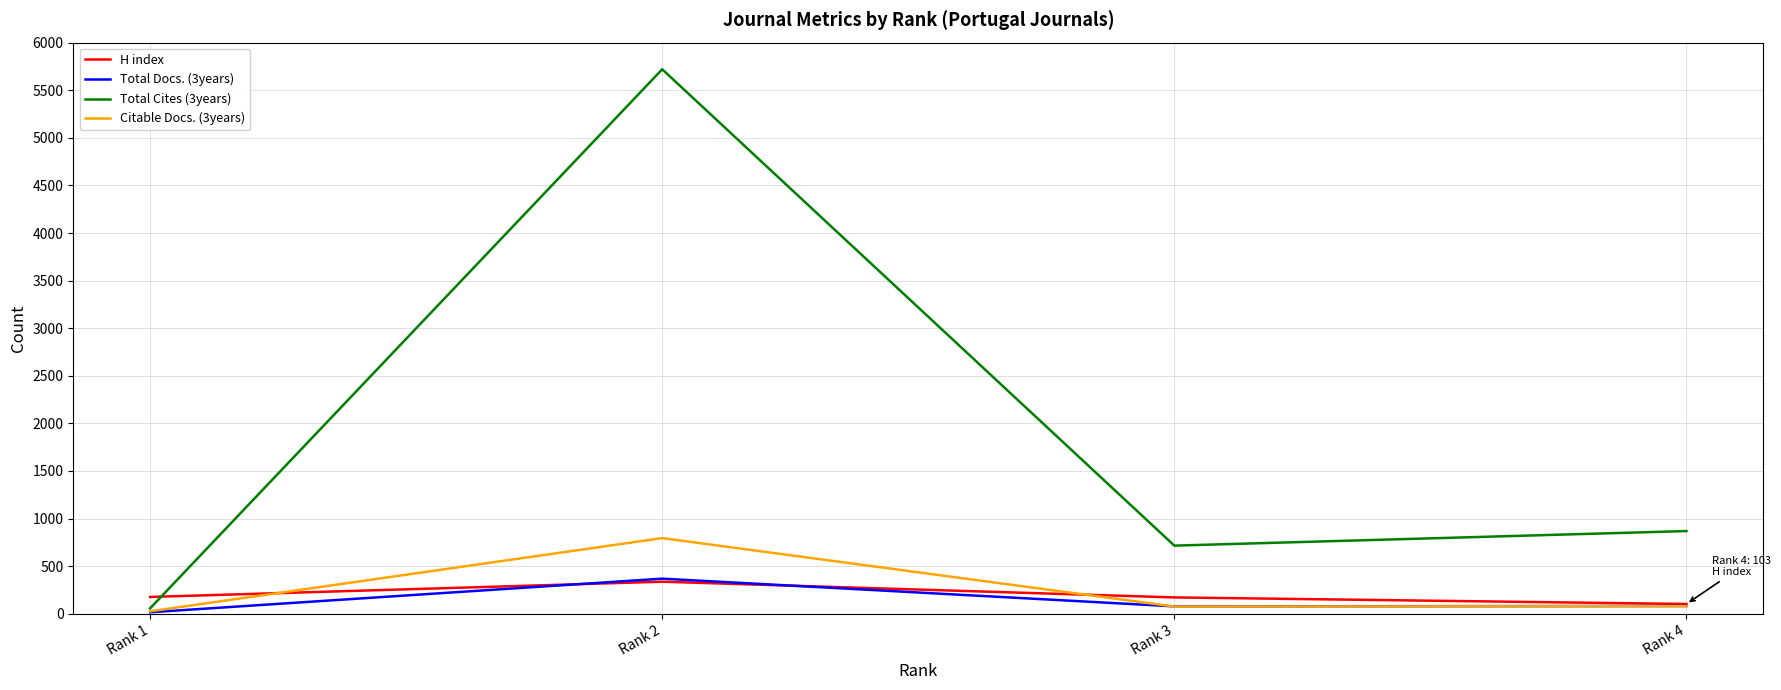

Between Rank 1 and Rank 3, which series saw the biggest shift?

Total Cites (3years)